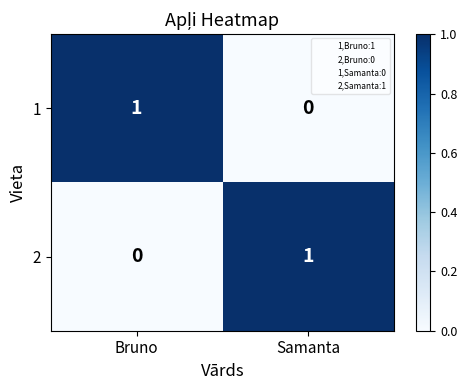

List the labels in order of 1 value, smallest first.

Samanta, Bruno